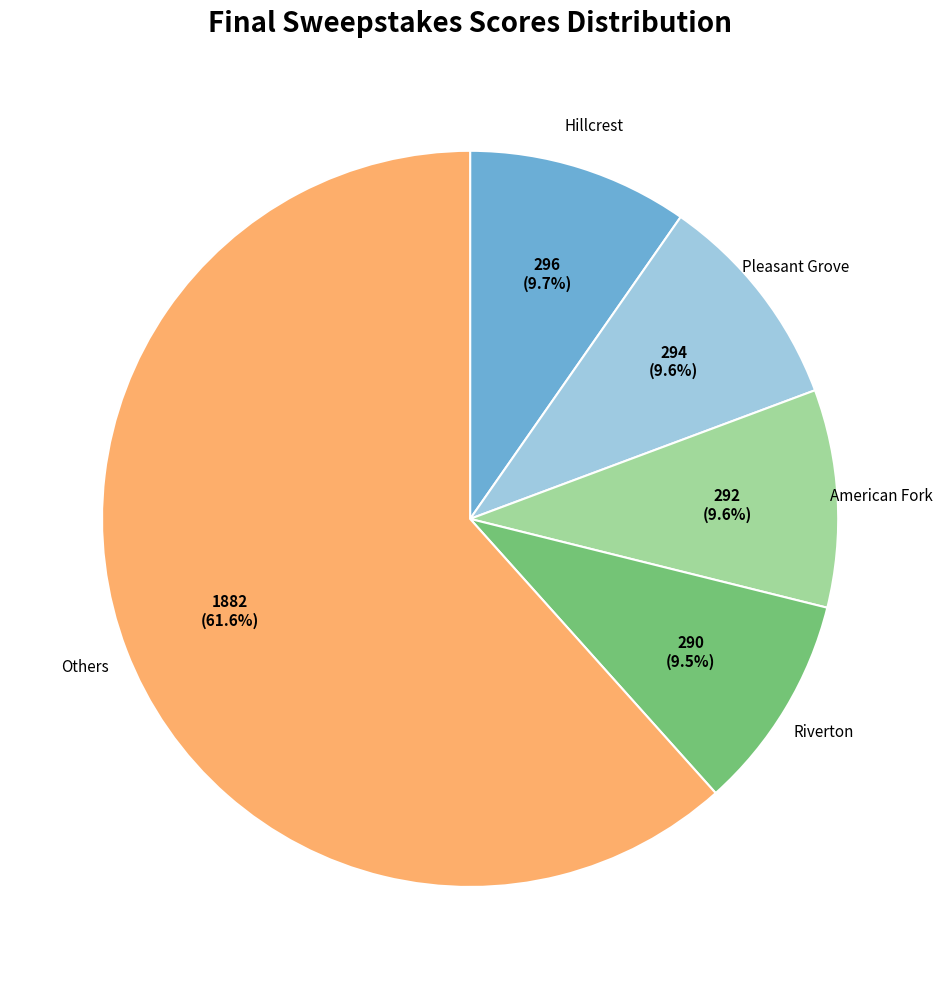

Combined, do Others and American Fork account for over 50%?

Yes